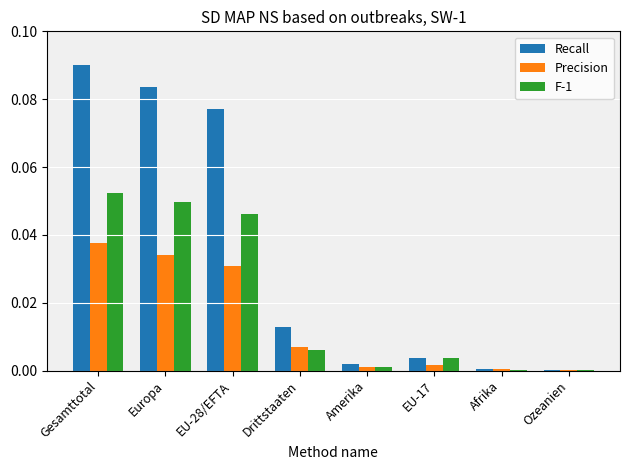

The Precision series shows 0.0 at Drittstaaten. True or false?

True